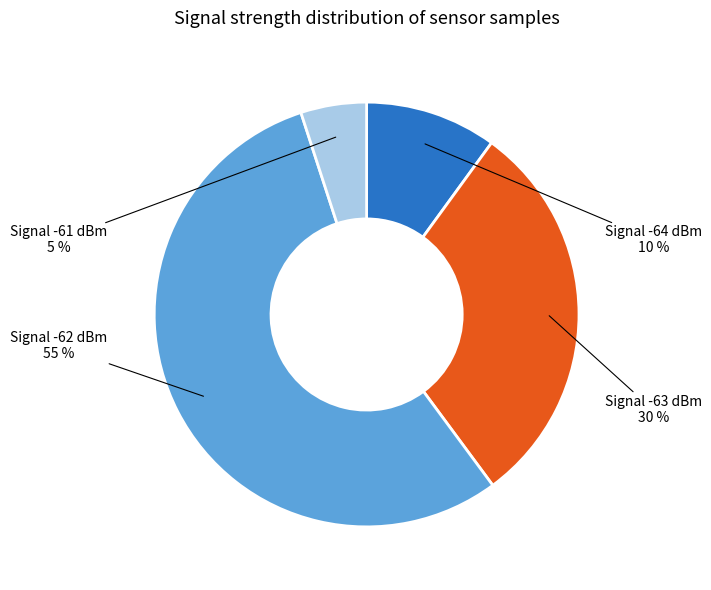

Is there any slice that represents more than half of the pie?

Yes